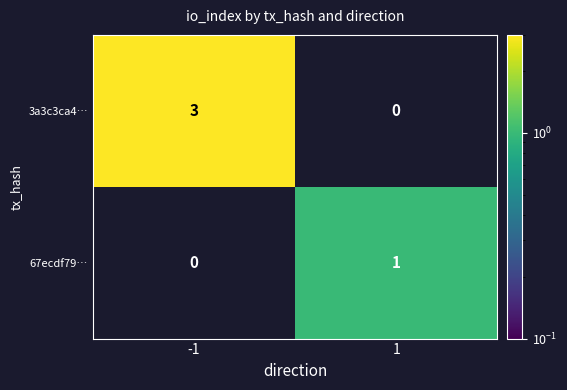

Reading right to left, extract all data points from this chart.

3a3c3ca4…: 0	3
67ecdf79…: 1	0